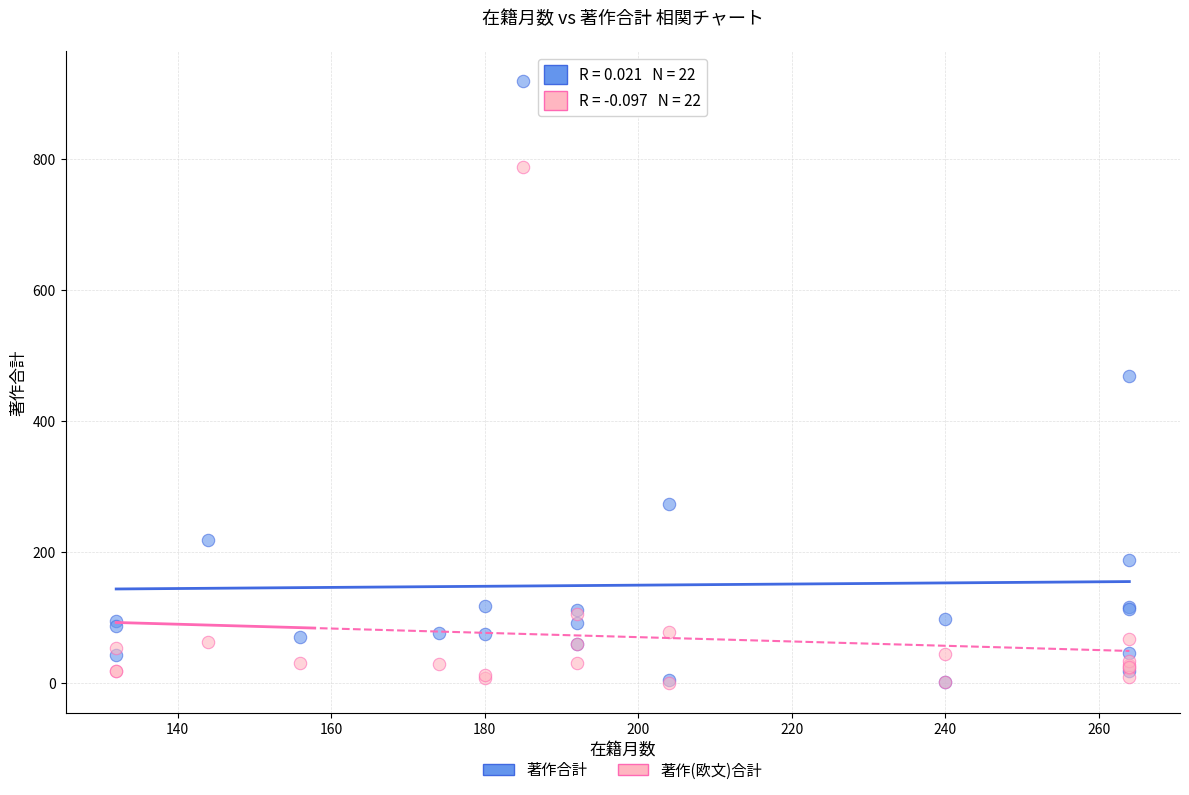

In the 著作(欧文)合計 series, what Y value is closest to 393?

105